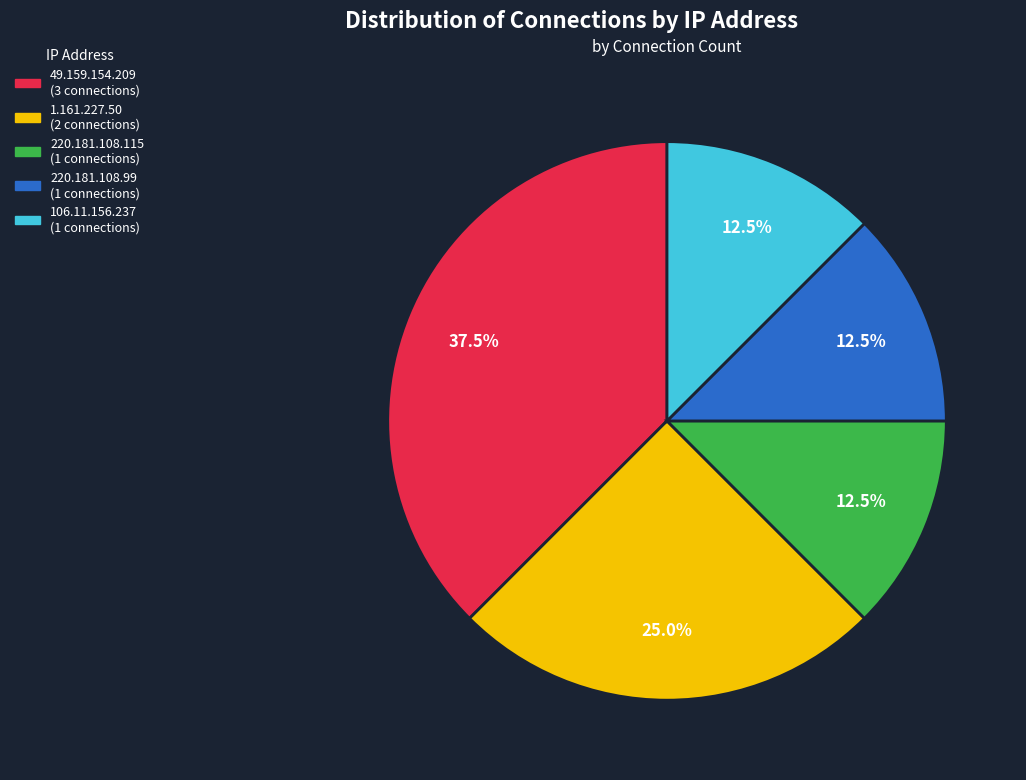

Which category has the biggest portion of the pie?

49.159.154.209